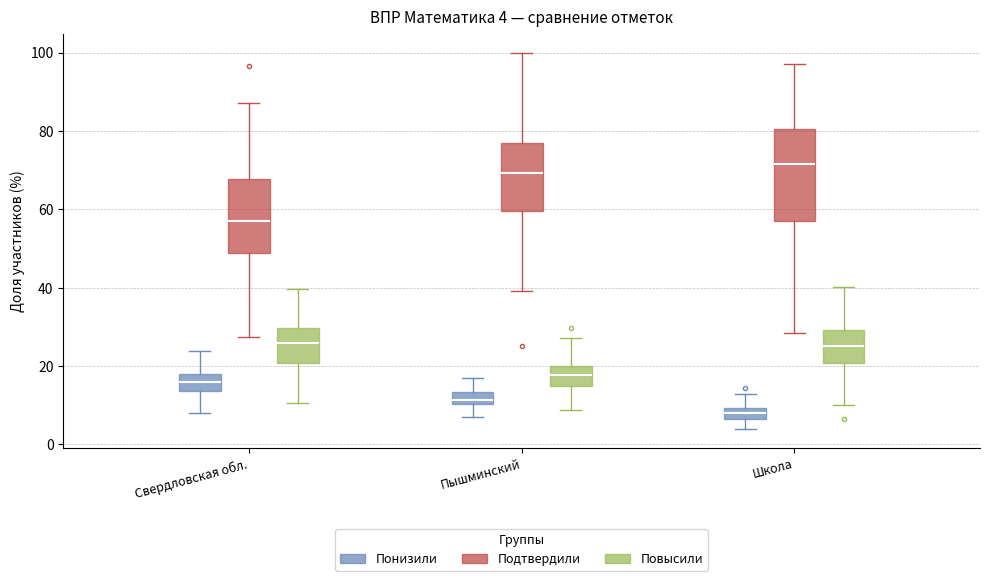

Which box is the tallest, from its lower edge to its upper edge?

Школа (Подтвердили)